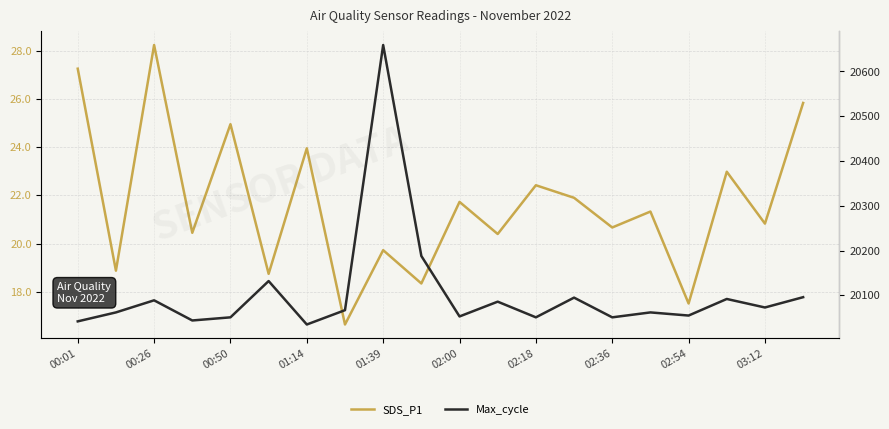

The SDS_P1 series shows 15.8 at 17. True or false?

False